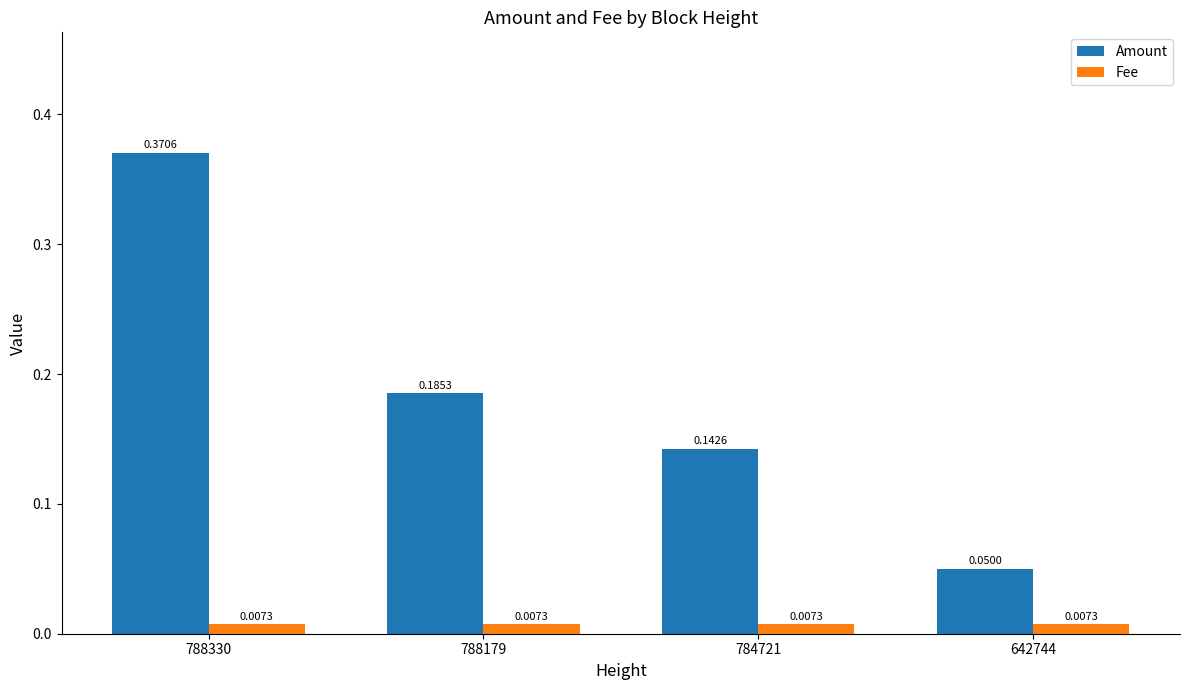

Which category has the highest value across all series?

788330